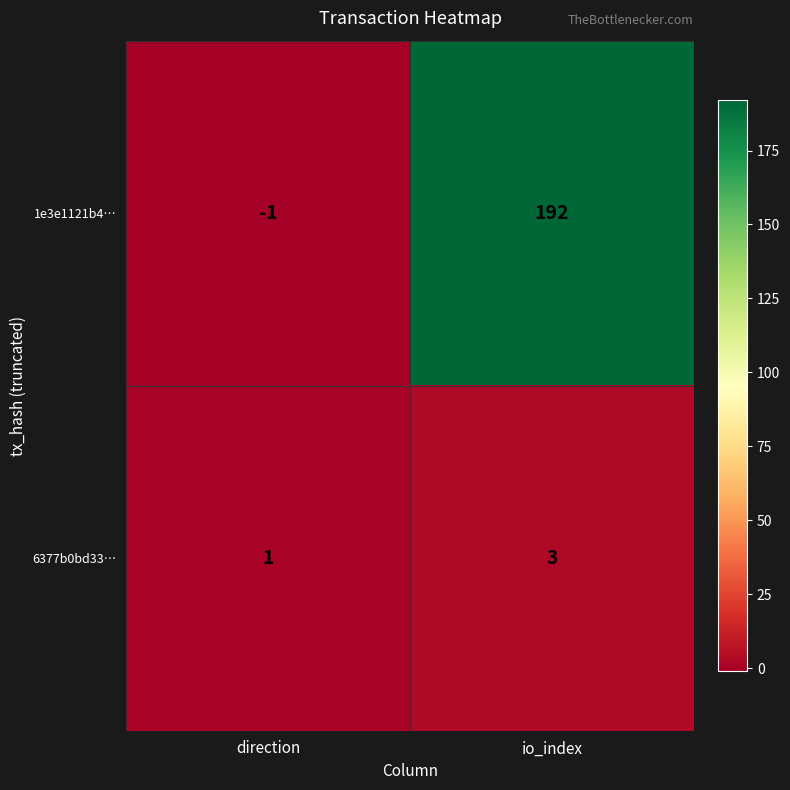

What is the total value across all series at io_index?

195